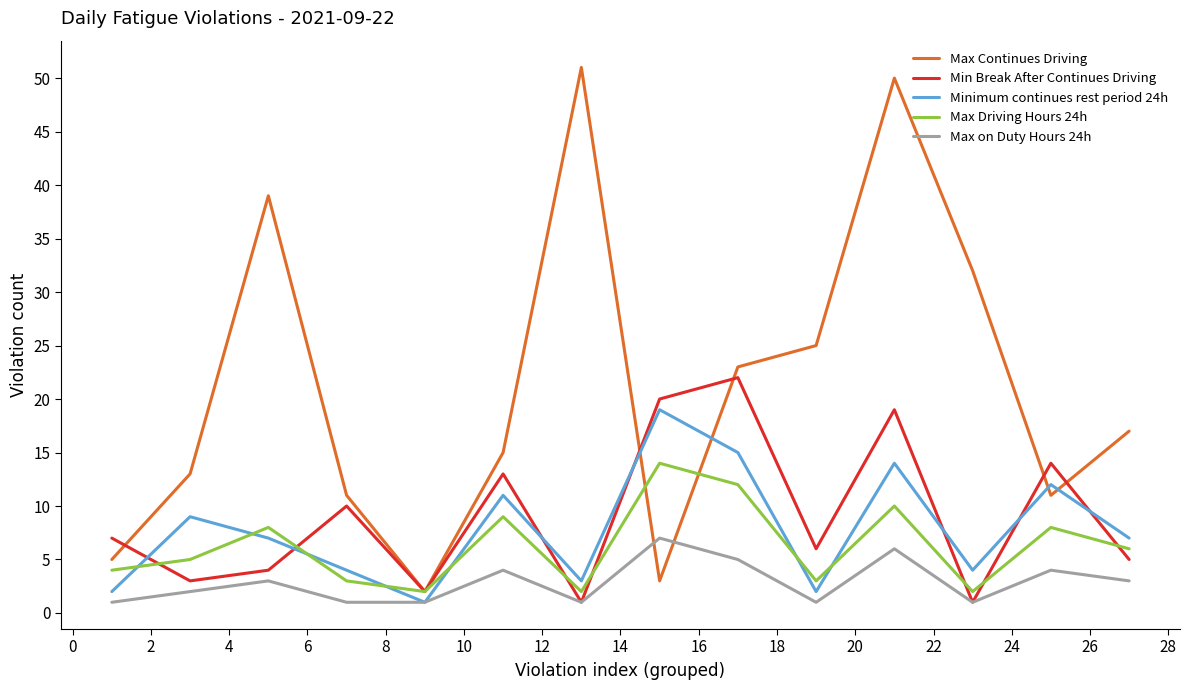

What is the smallest value displayed?

1